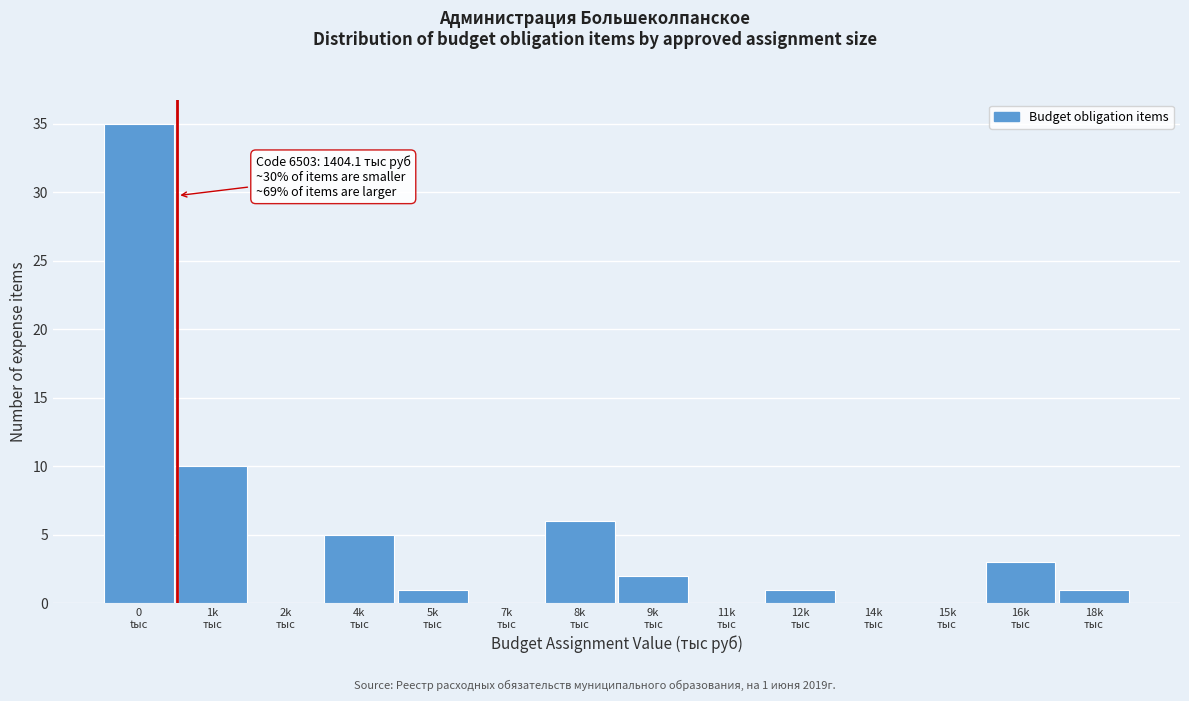

What is the maximum value shown in the chart?

35